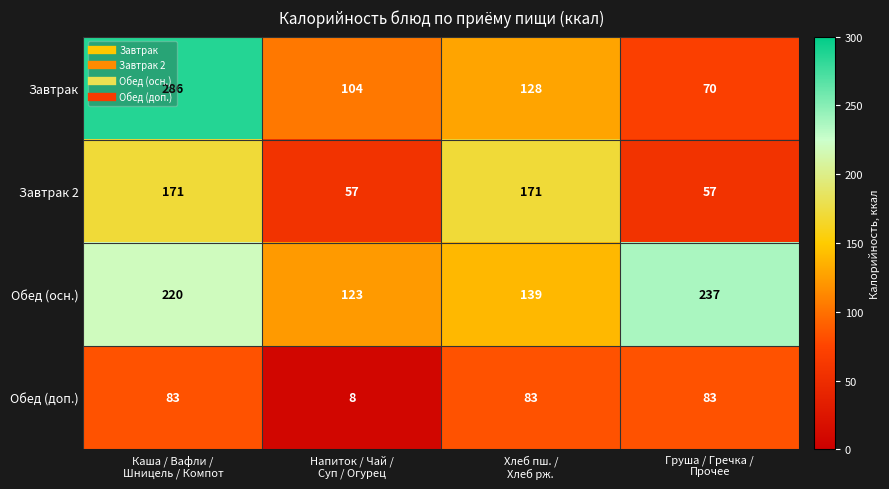

Which series has the largest total across all categories?

Обед (осн.)